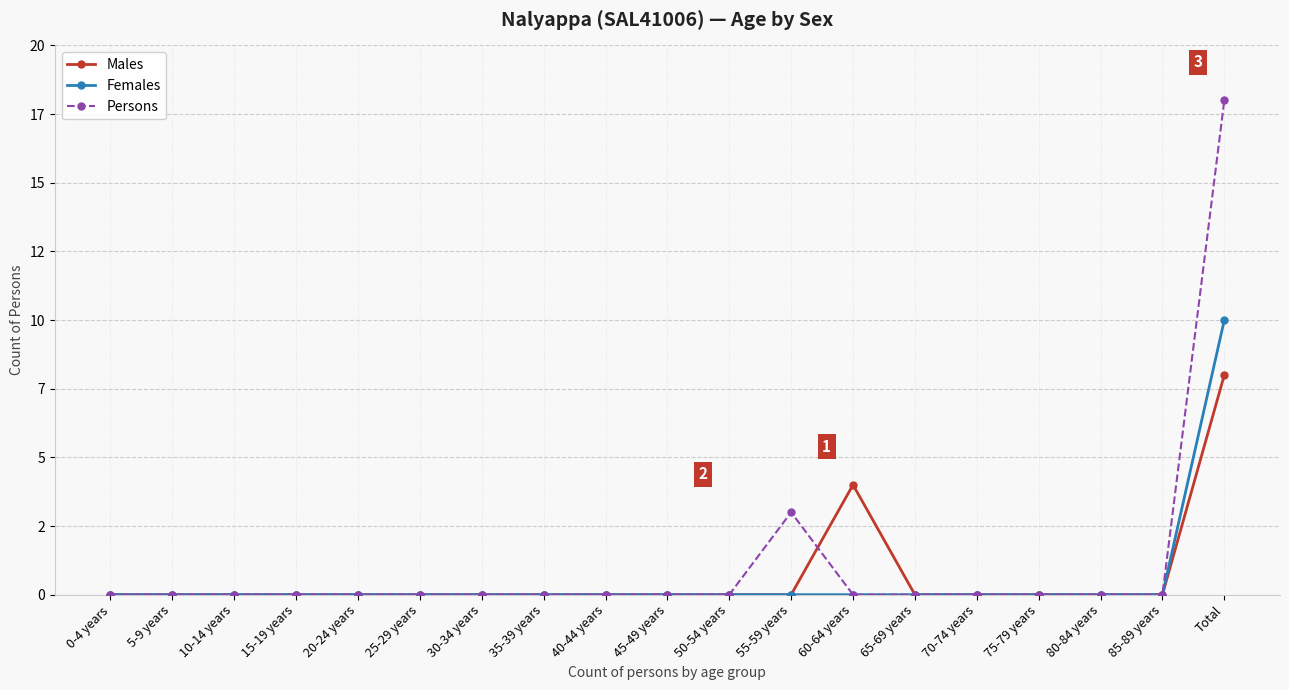

True or false: Females and Males cross at least once.

False